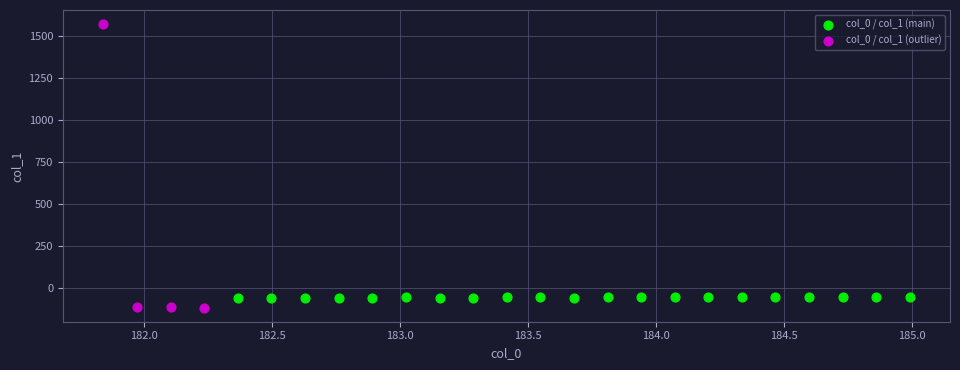

Which series contains the highest Y value?

col_0 / col_1 (outlier)